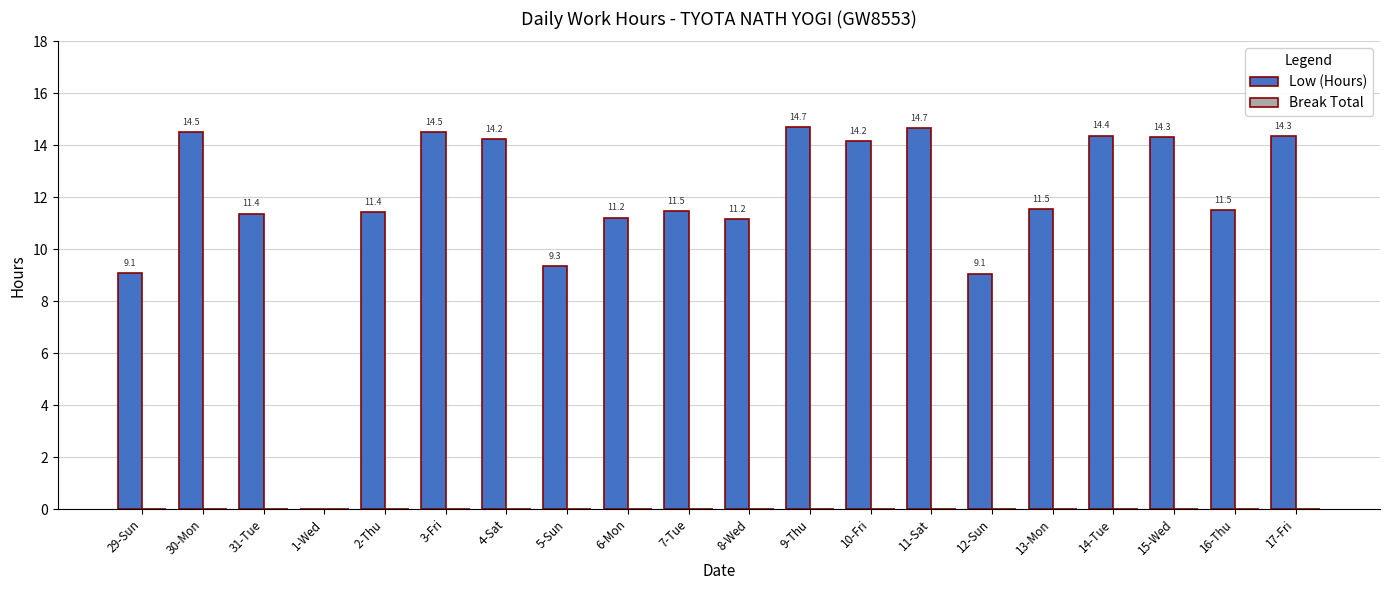

Read the value at 10-Fri.

14.2